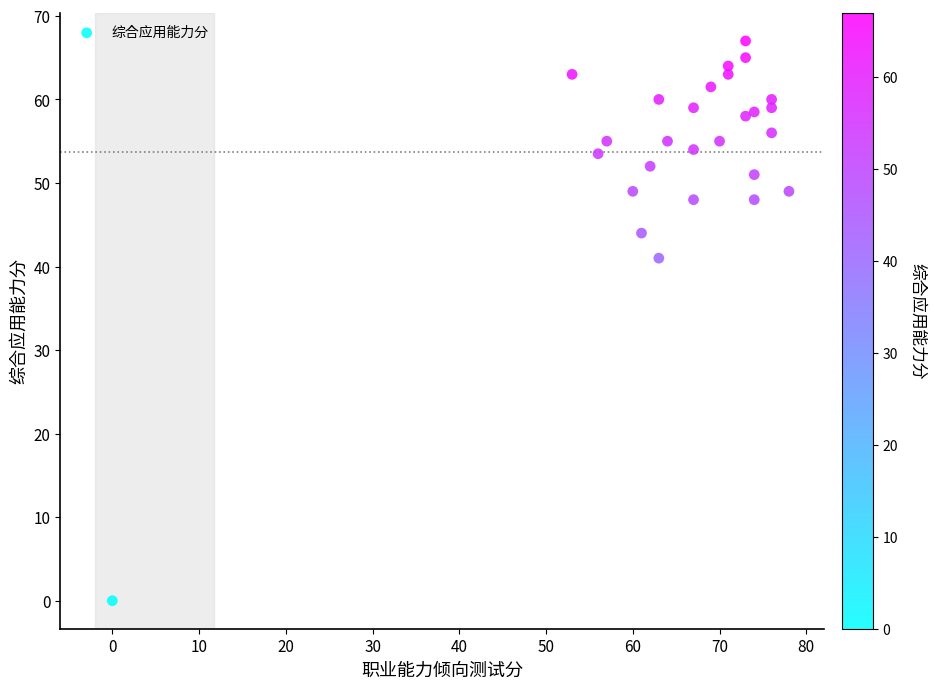

What is the range of Y values (max minus min)?

67.0